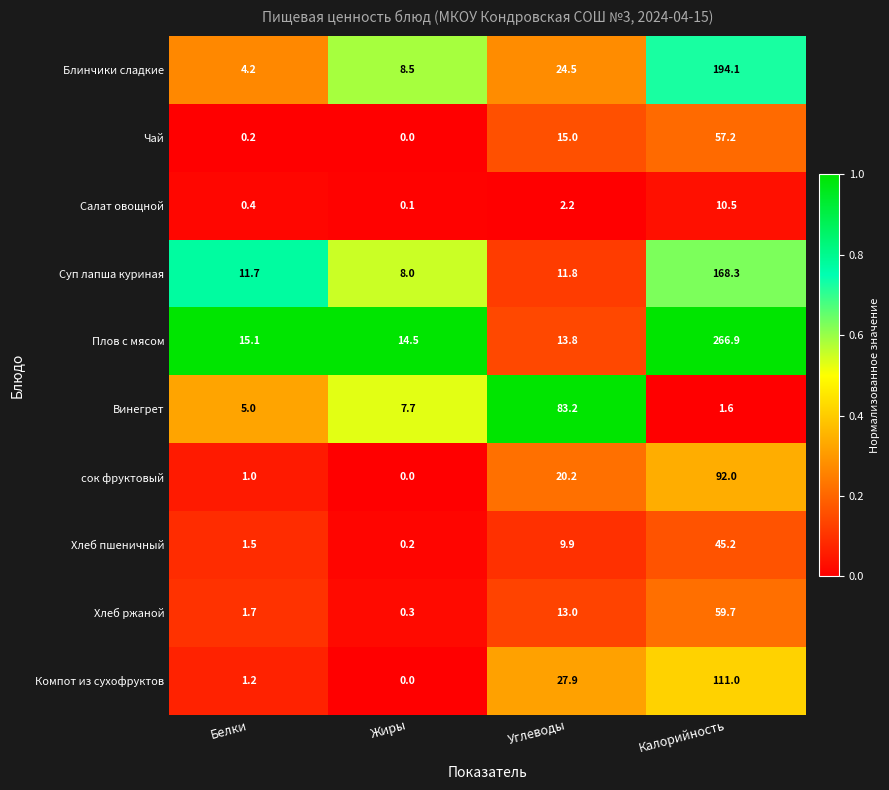

At how many categories does at least one series exceed 0?

4